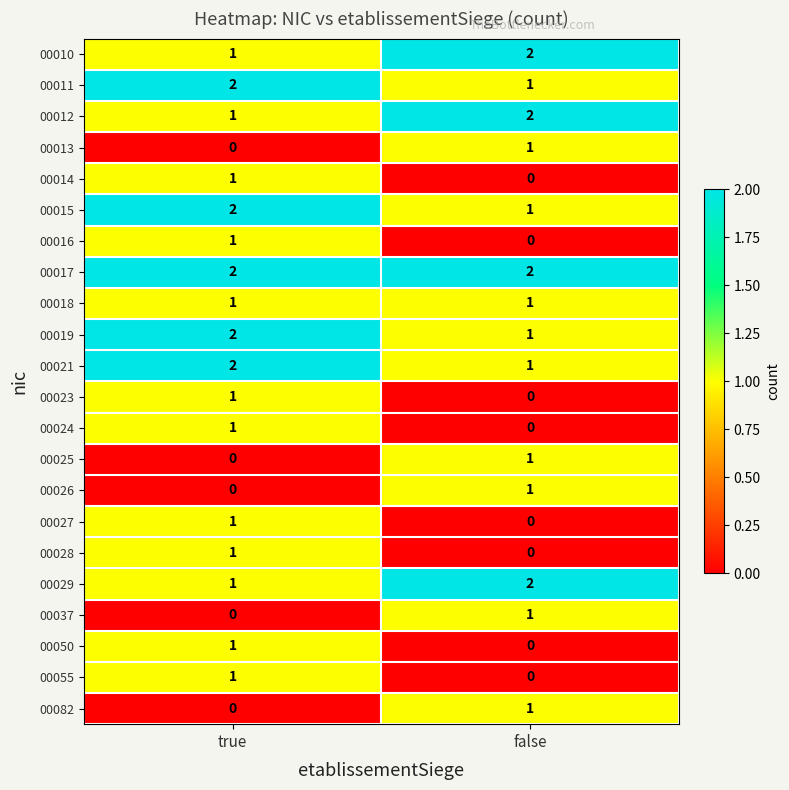

Which series has the largest total across all categories?

00017